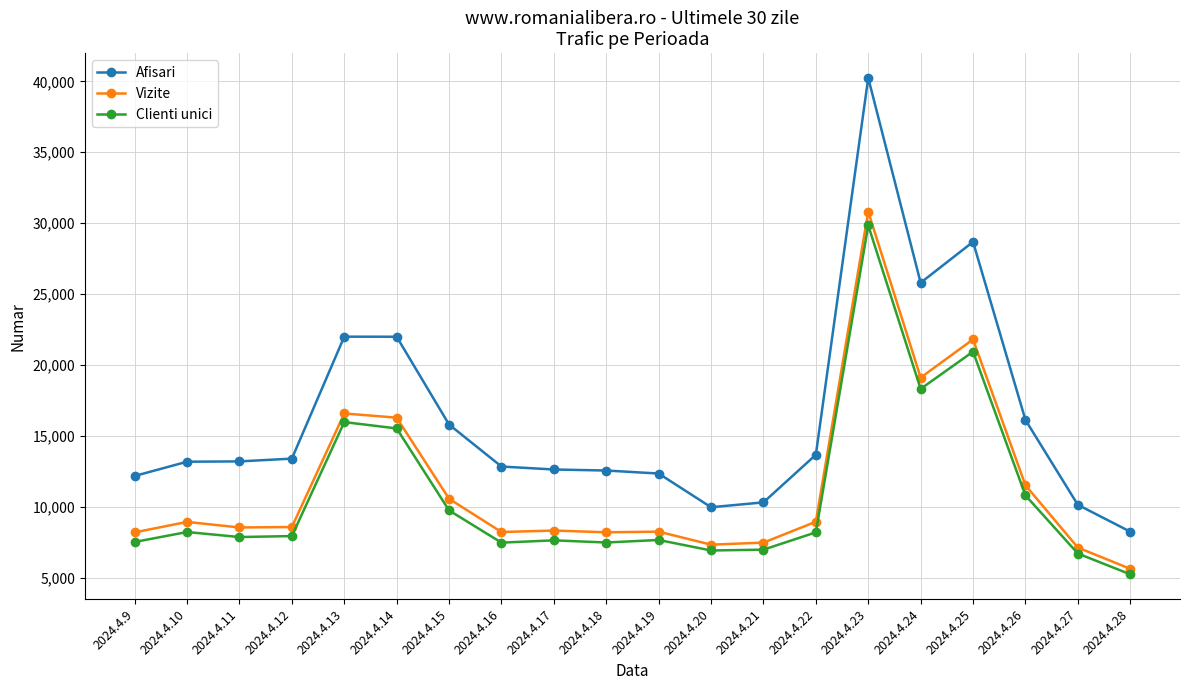

What is the minimum value for Afisari?

8240